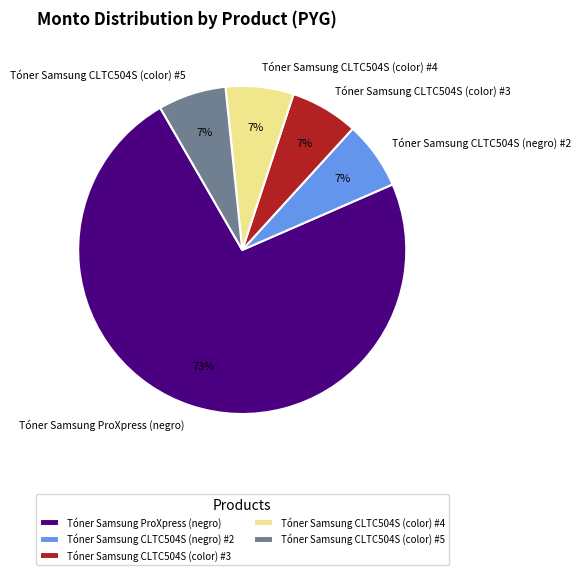

Is Tóner Samsung ProXpress (negro) the majority of the pie?

Yes